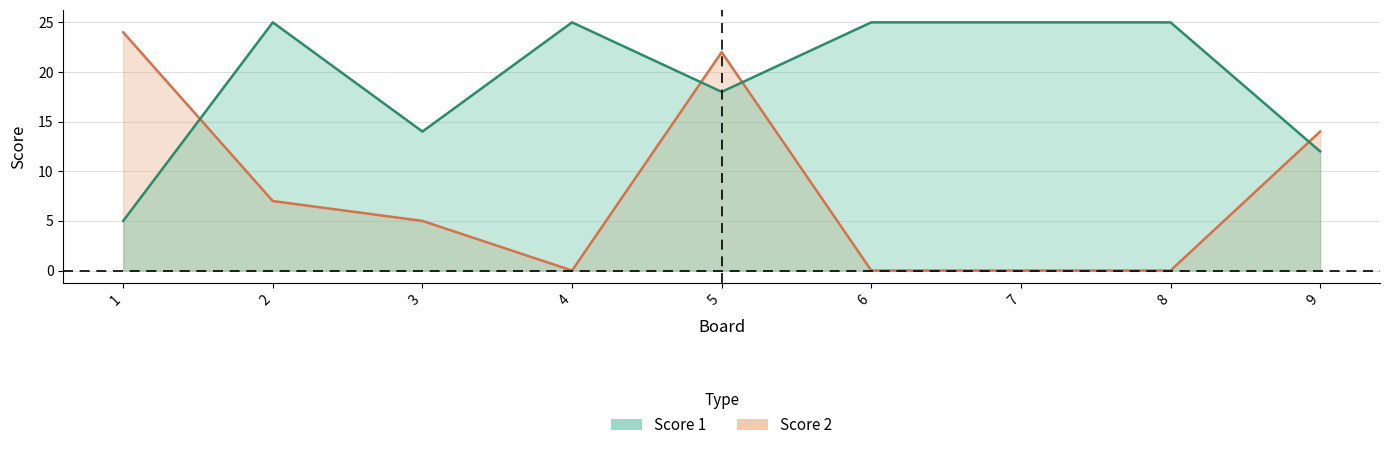

What are all the series names shown in the legend?

Score 1, Score 2